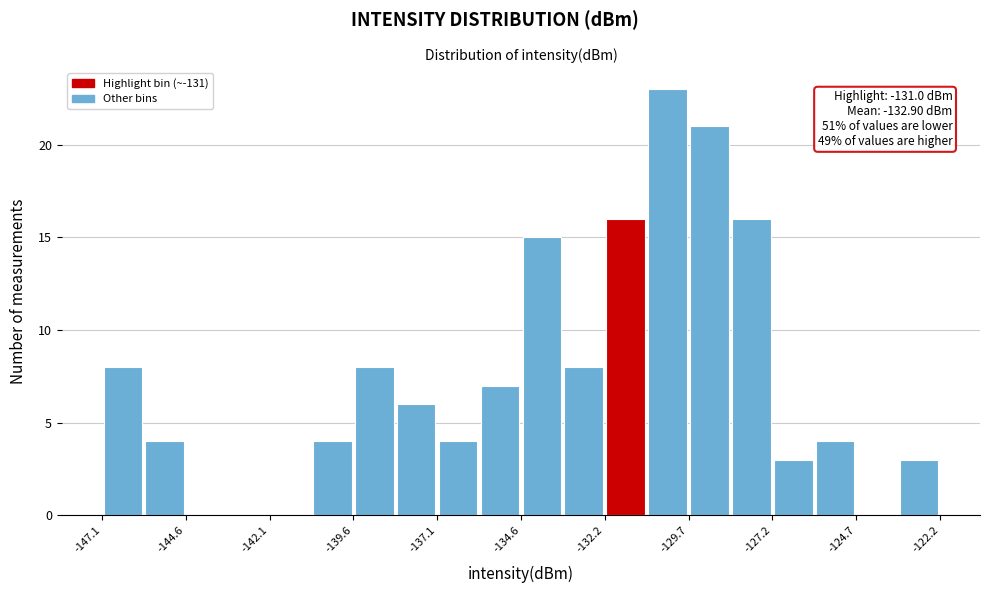

Around what value on the x-axis is the tallest bar? Give the approximate position of its centre, as read against the axis.

-130.5